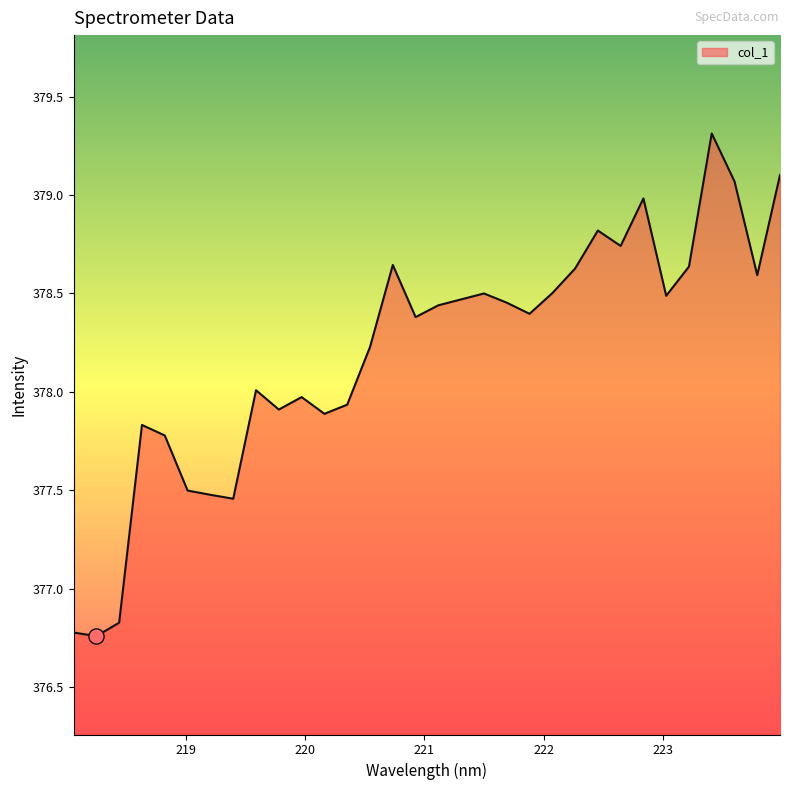

What is the difference between the maximum and minimum values?

2.6